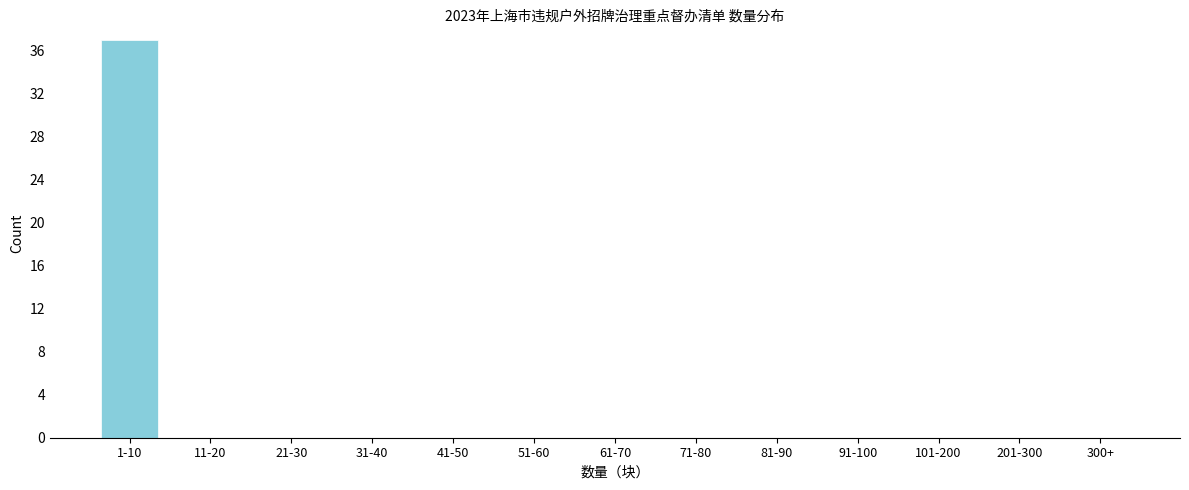

Reading right to left, extract all data points from this chart.

300+=0	201-300=0	101-200=0	91-100=0	81-90=0	71-80=0	61-70=0	51-60=0	41-50=0	31-40=0	21-30=0	11-20=0	1-10=37